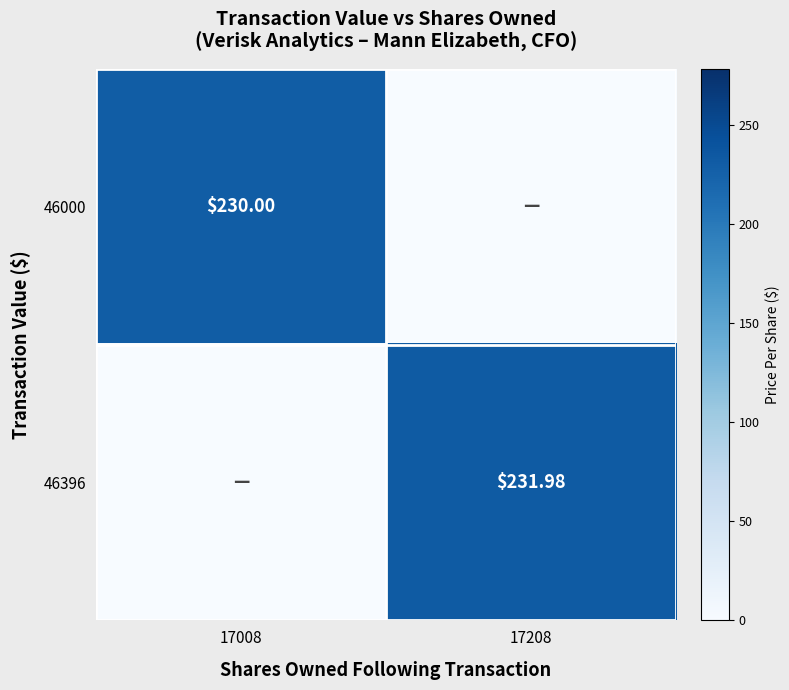

Is the value of 46396 at 17208 greater than the value of 46000 at 17008?

Yes